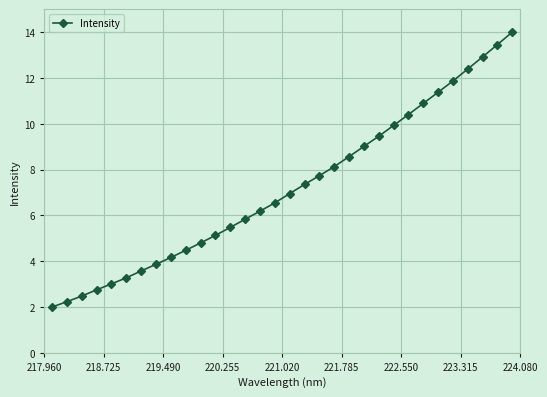

What is the minimum value shown in the chart?

2.0